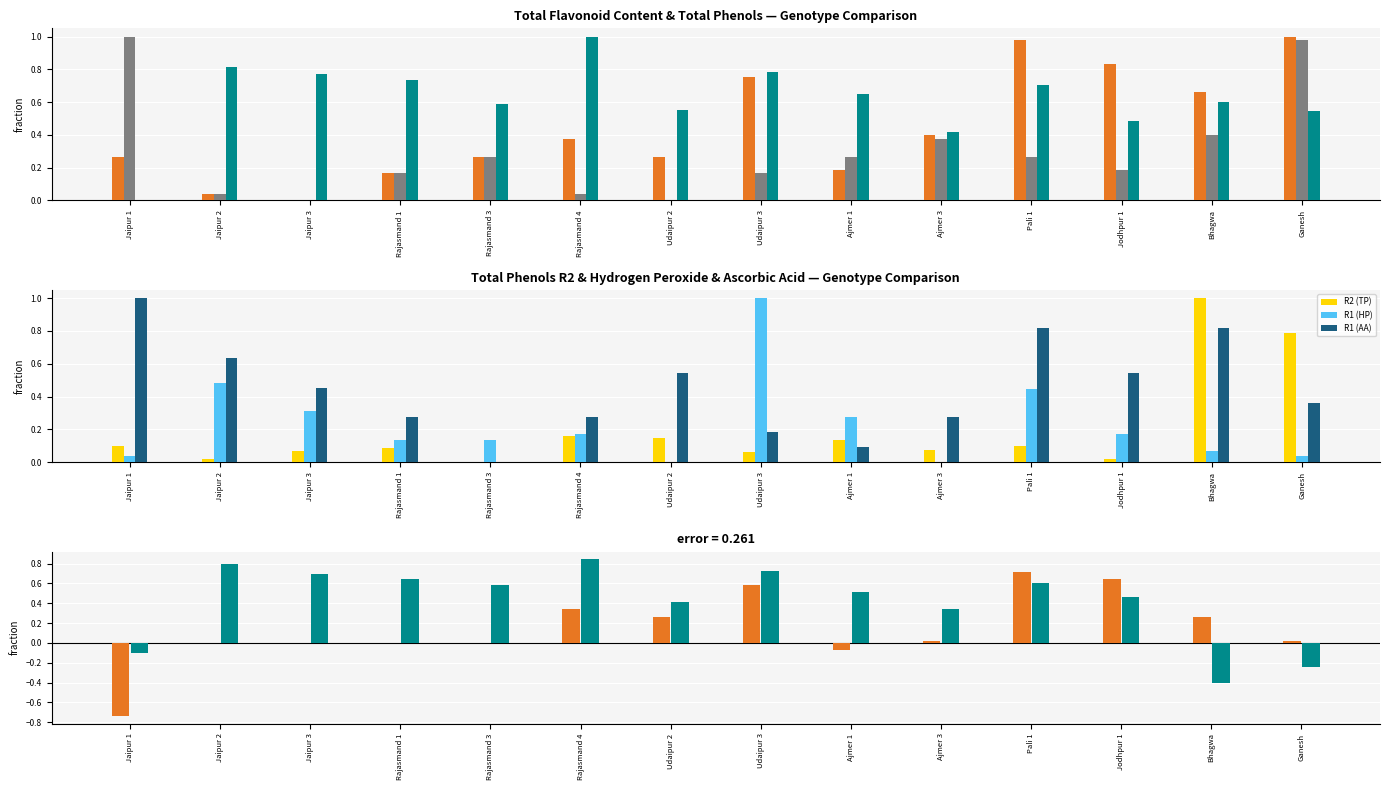

Which series has the largest range (max minus min)?

R1 (TFC)